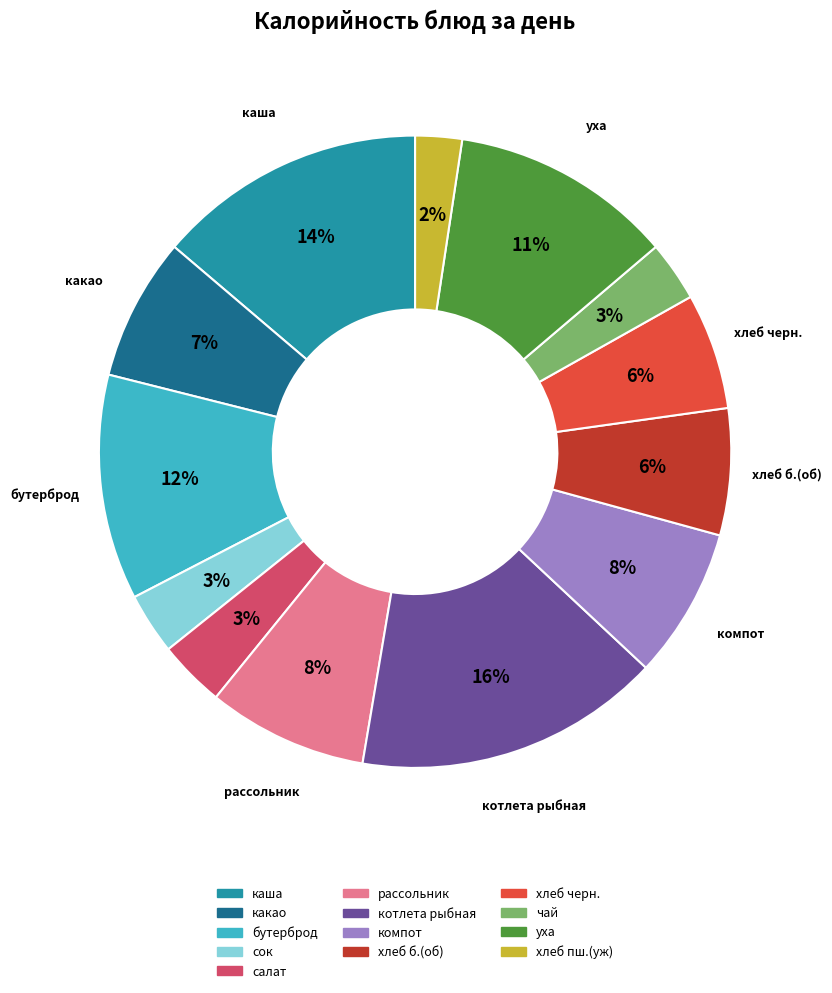

How many slices are in this pie chart?

13